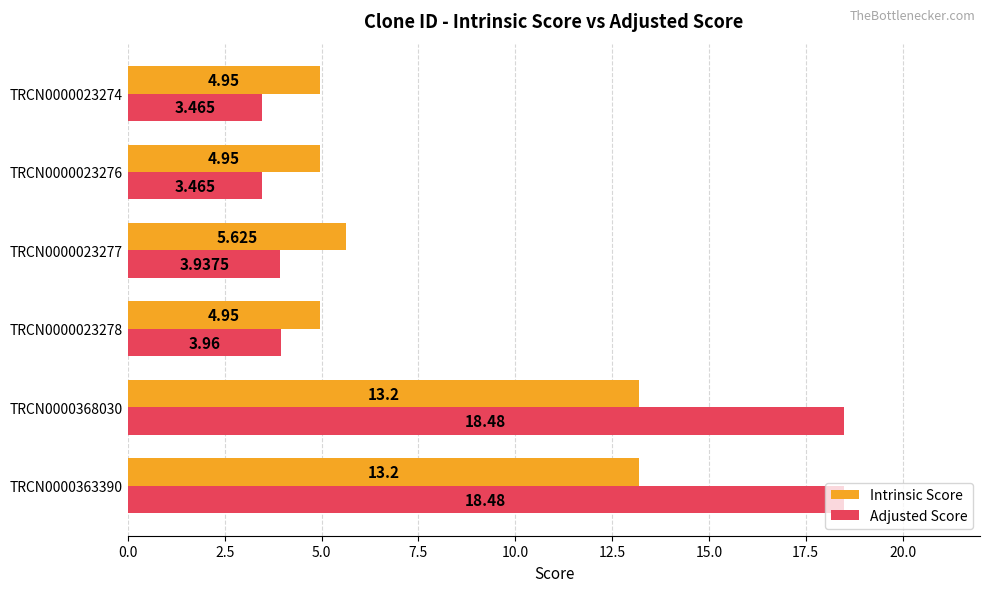

Which series changed the most between TRCN0000023278 and TRCN0000023274?

Adjusted Score